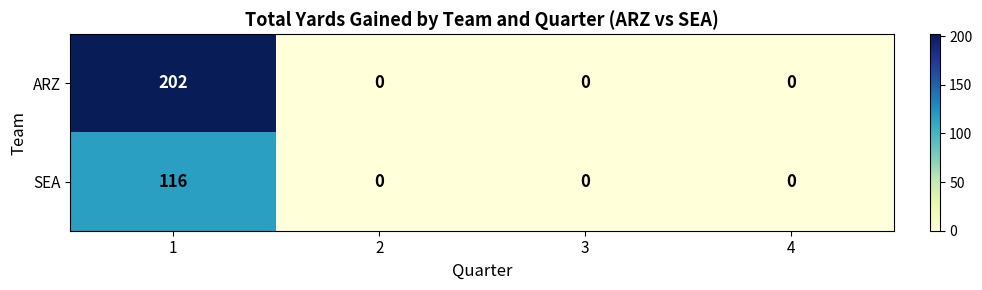

Which series has the widest spread of values?

ARZ